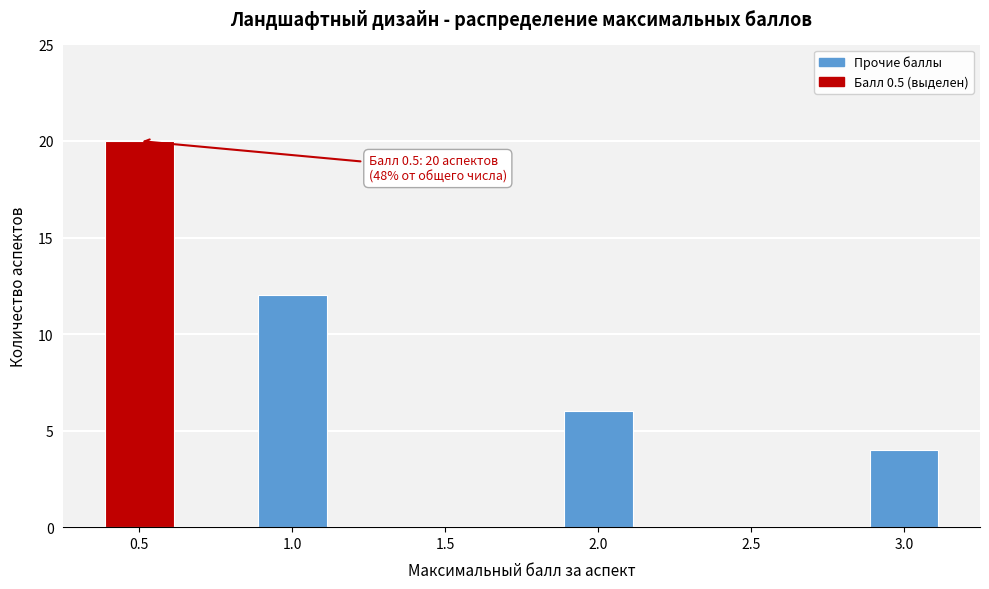

Reading right to left, list all the values displayed in this chart.

3.0=4	2.5=0	2.0=6	1.5=0	1.0=12	0.5=20